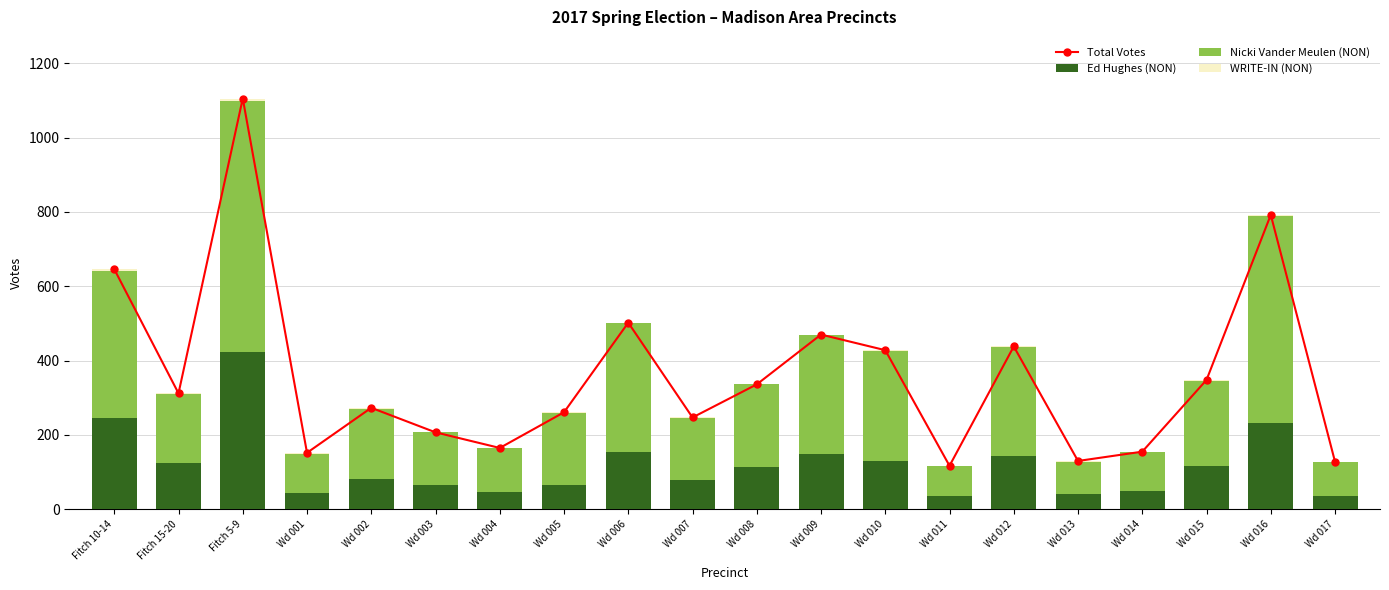

Is the value of Total Votes at Fitch 10-14 greater than the value of Ed Hughes (NON) at Fitch 15-20?

Yes